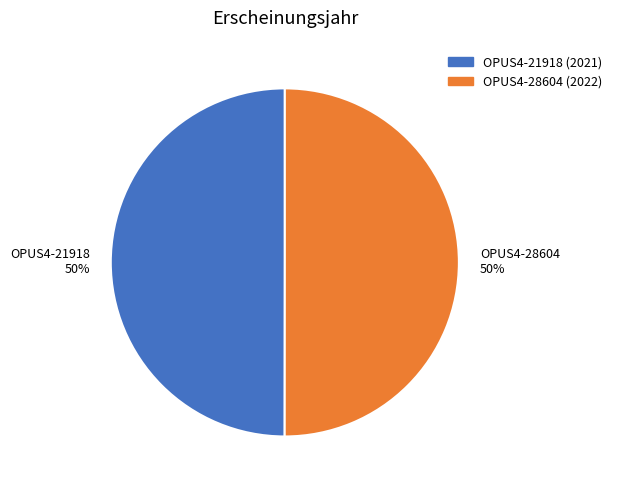

Is it true that OPUS4-28604 is 44% of the pie?

False